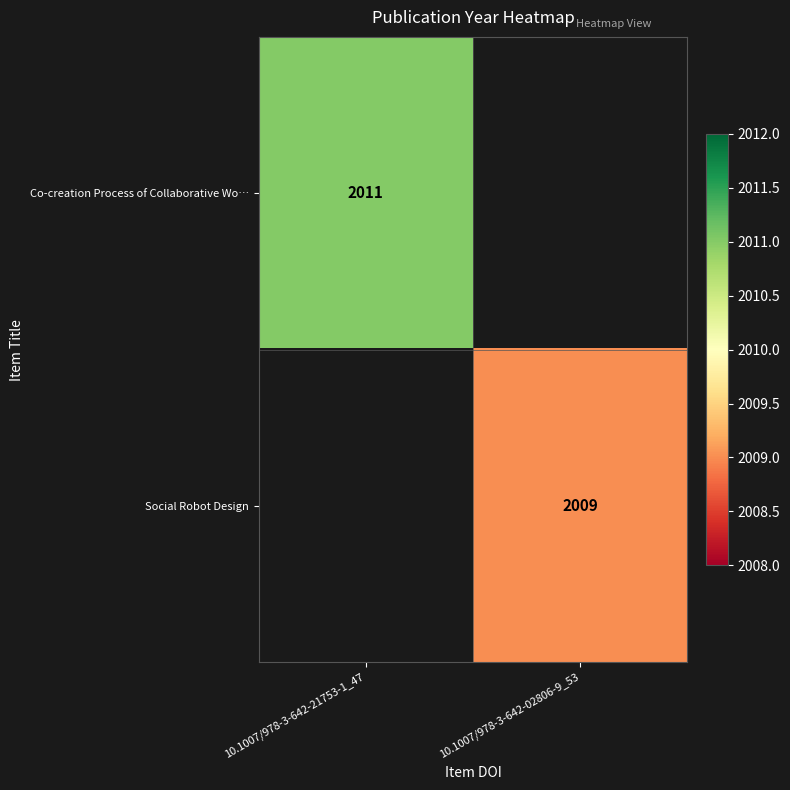

The Social Robot Design series shows 1198.7 at 10.1007/978-3-642-02806-9_53. True or false?

False